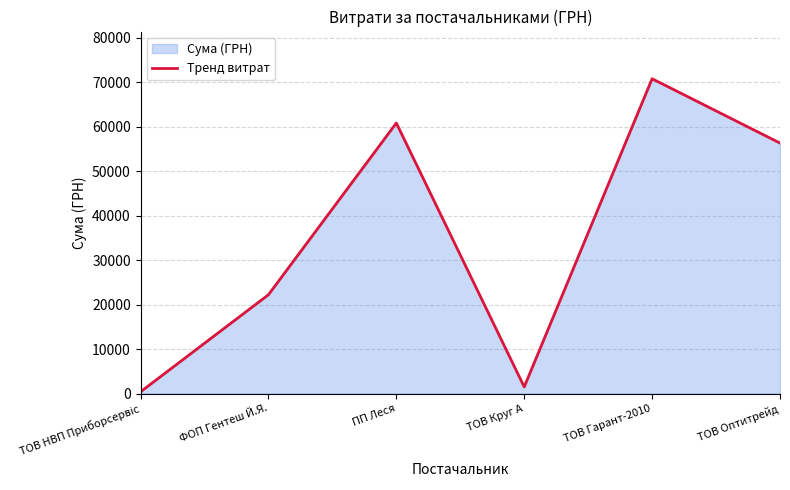

Where does the data first go above 56325?

ПП Леся